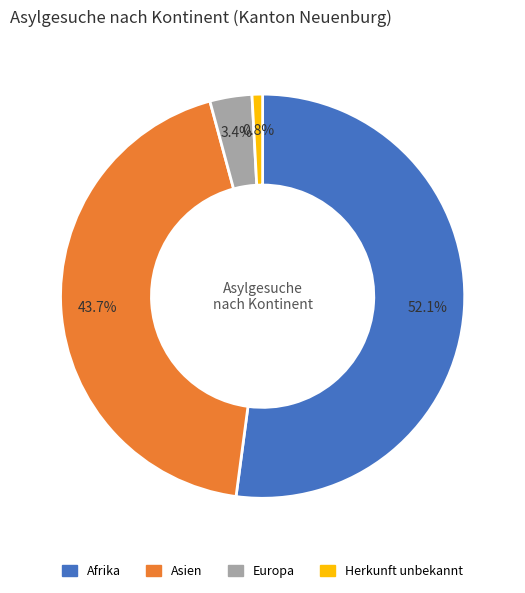

What percentage is the Europa slice, to the nearest percent?

3%